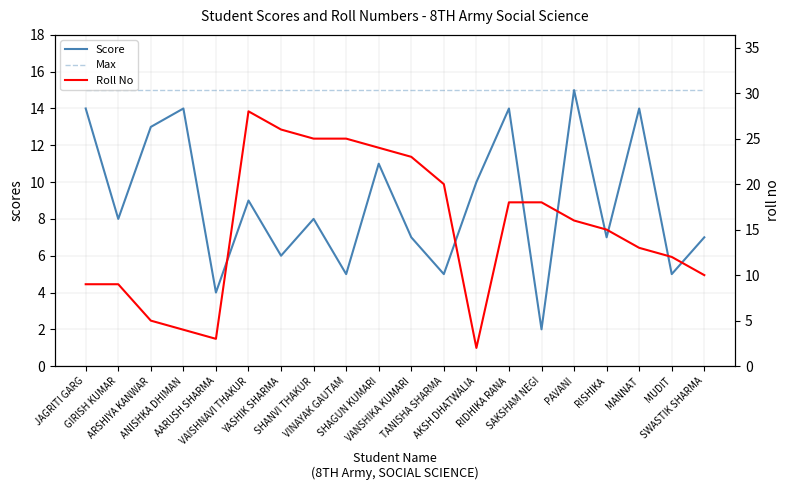

What is the highest value of the Score series?

15